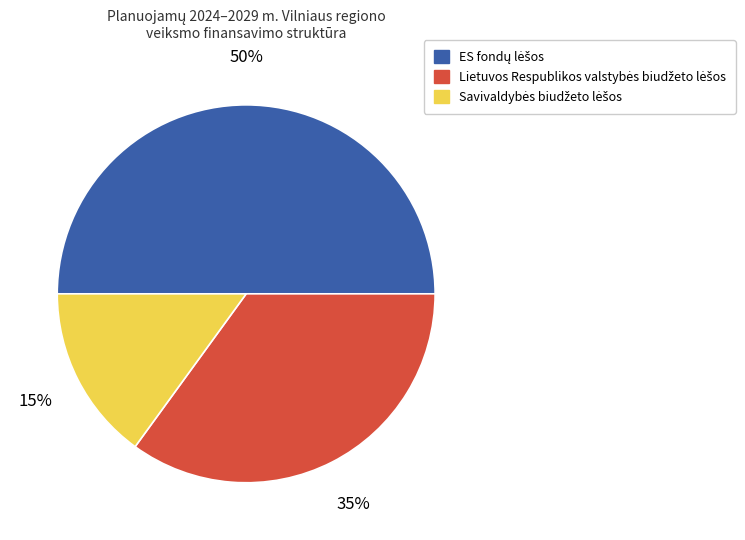

To the nearest percent, what is the average slice percentage?

33%